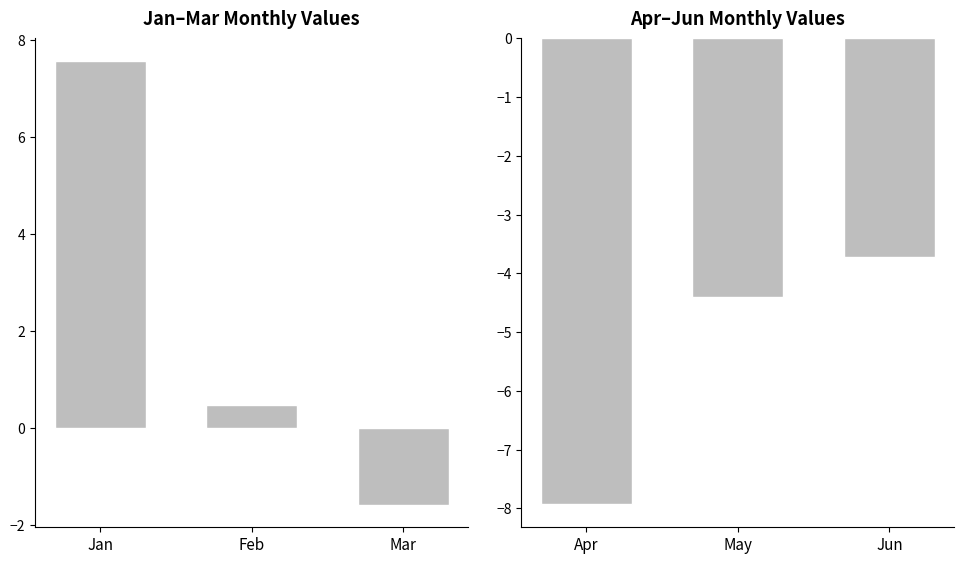

How many data points in Apr-Jun are above -4?

1